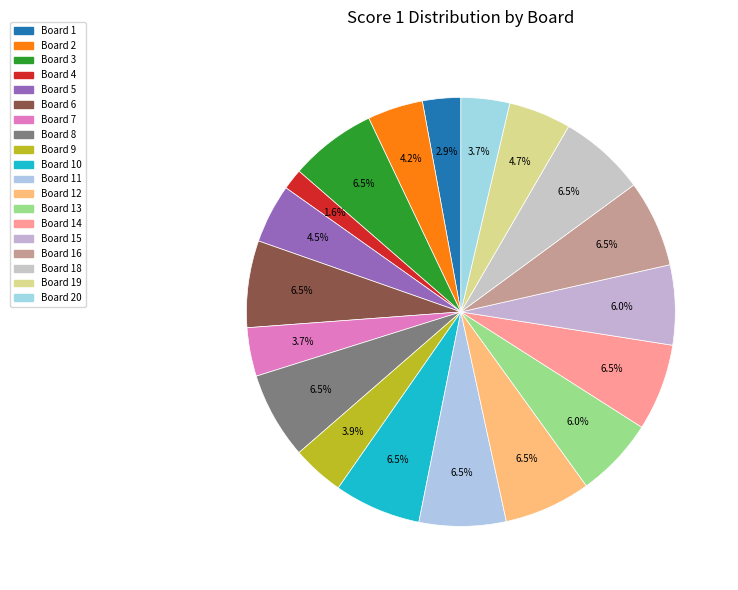

To the nearest percent, what is the average slice percentage?

5%